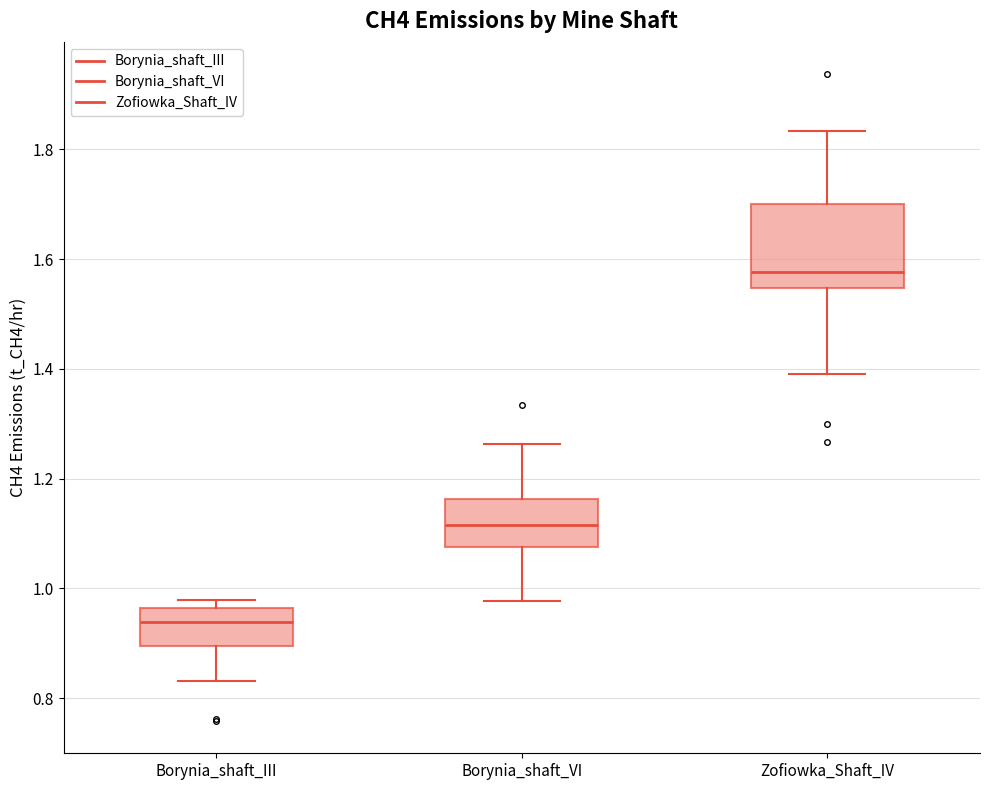

Reading left to right, read every box against the y-axis: the position of its median line, the range the box covers, and the ends of its whiskers. The values are not printed on the chart, so give them approximately, as read against the axis.

Borynia_shaft_III: median 0.94, box 0.90 to 0.96, whiskers 0.84 to 0.98
Borynia_shaft_VI: median 1.12, box 1.08 to 1.16, whiskers 0.98 to 1.26
Zofiowka_Shaft_IV: median 1.58, box 1.54 to 1.70, whiskers 1.40 to 1.84